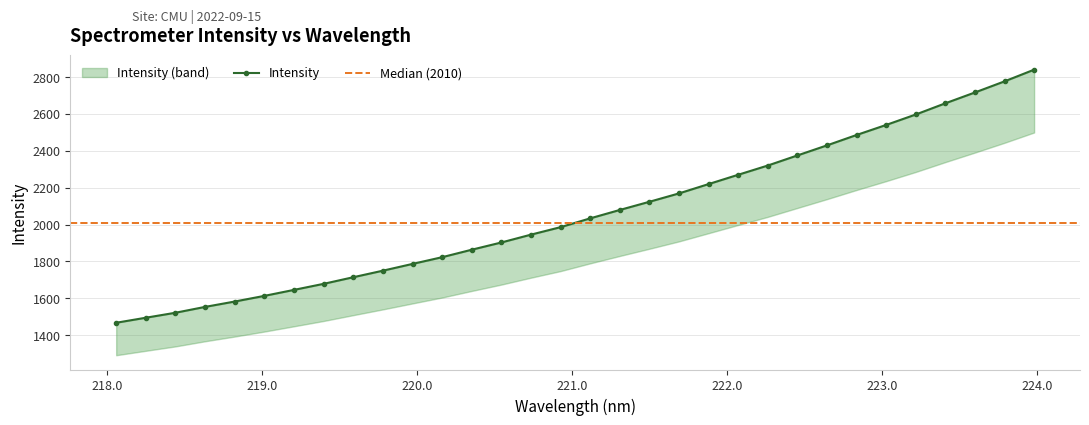

What is the smallest value displayed?

1467.7